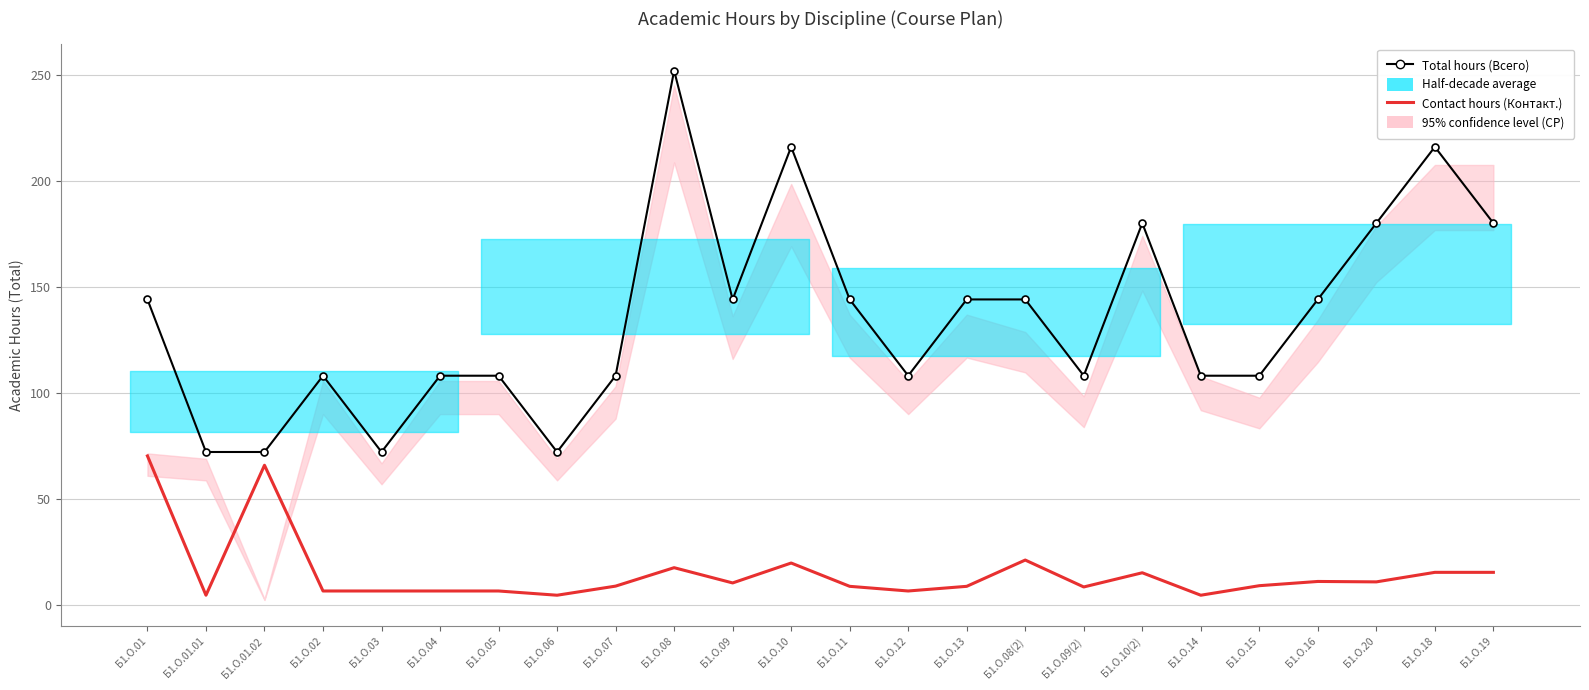

At how many categories does at least one series exceed 18?

24